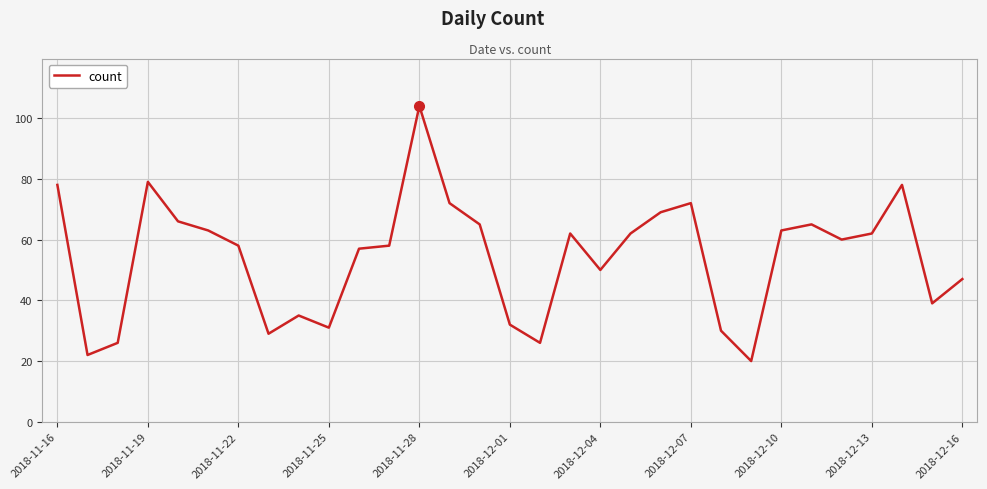

What is the difference between the second highest and minimum values?

59